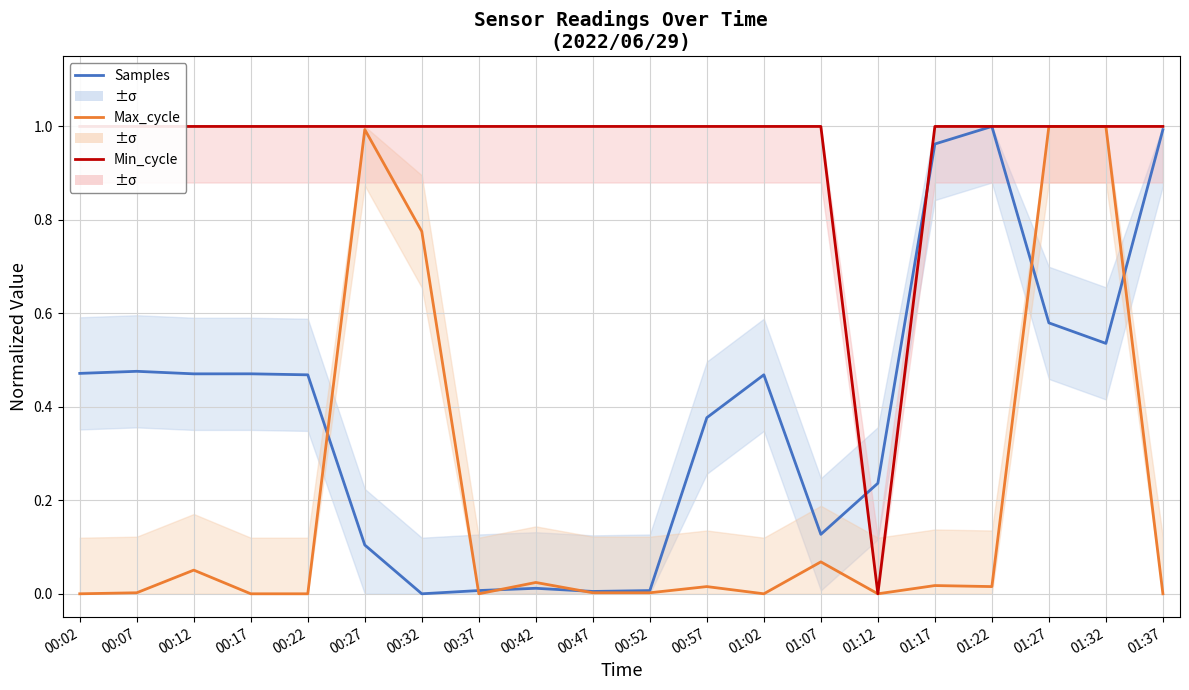

What is the value of the Samples point at the 6th from the left?

0.1